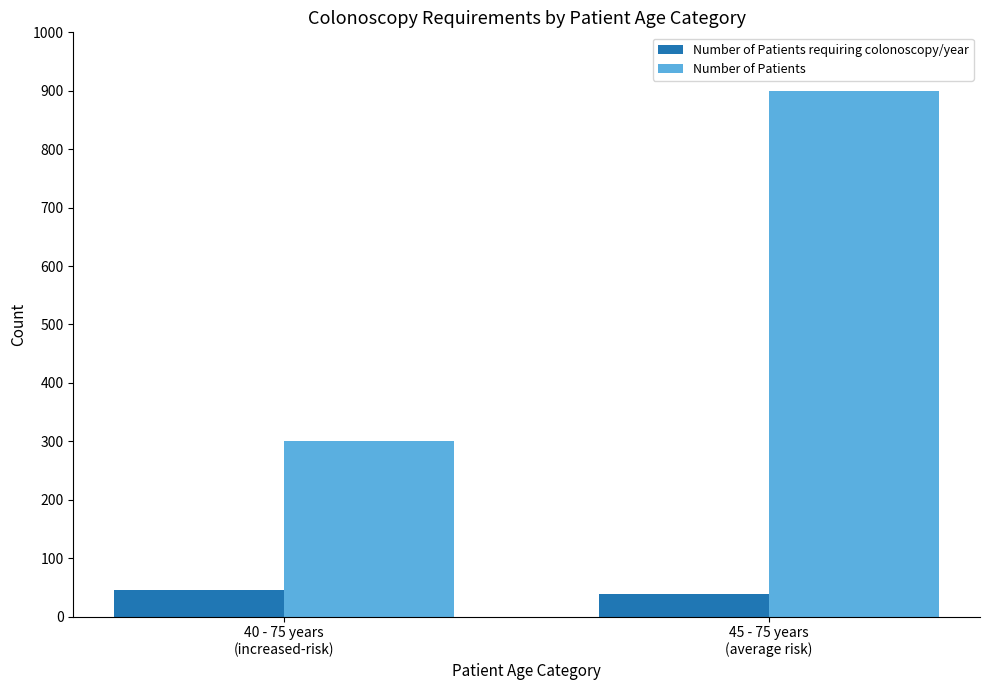

What are all the series names shown in the legend?

Number of Patients requiring colonoscopy/year, Number of Patients